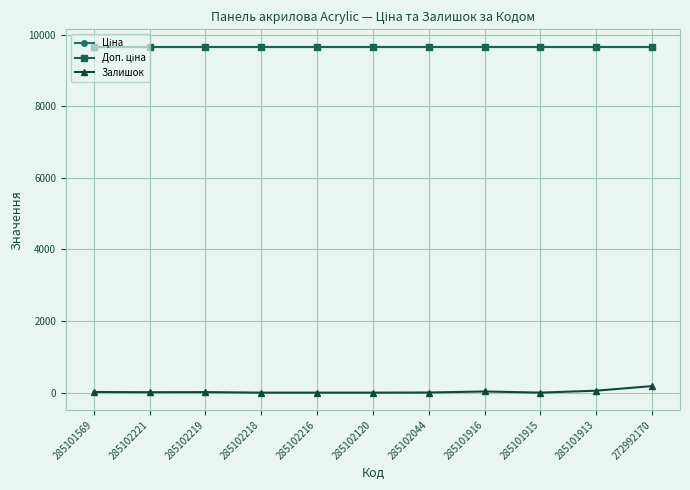

The value of Доп. ціна at 285102218 is 17001.3. True or false?

False